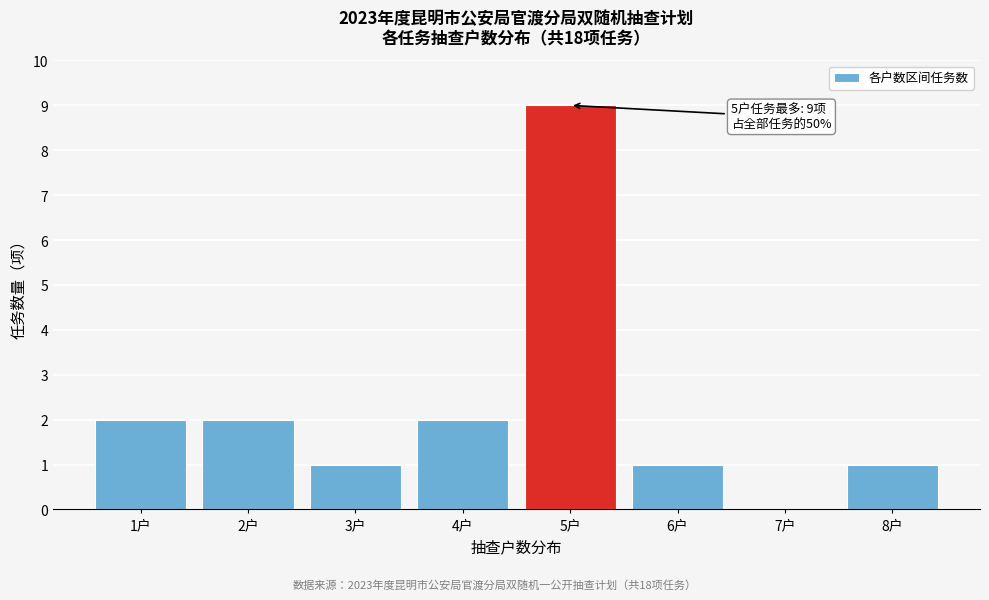

Reading left to right, extract all data points from this chart.

1户=2	2户=2	3户=1	4户=2	5户=9	6户=1	7户=0	8户=1